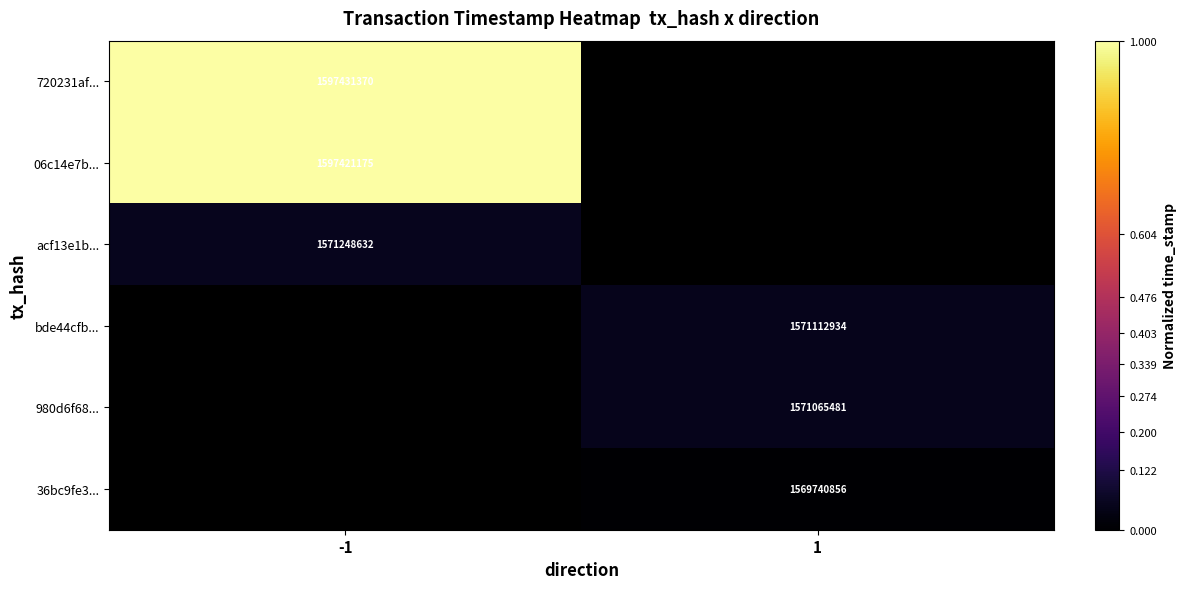

The acf13e1b... series shows 2601161805 at -1. True or false?

False